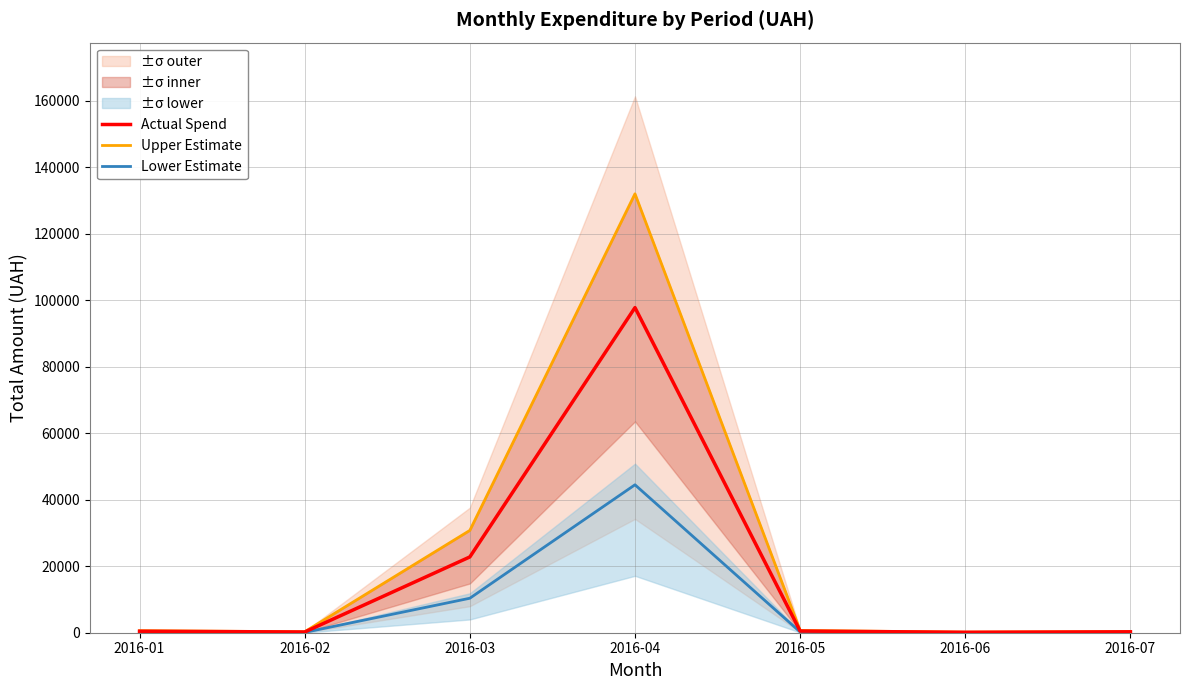

Where is the first local maximum for Upper Estimate?

2016-04